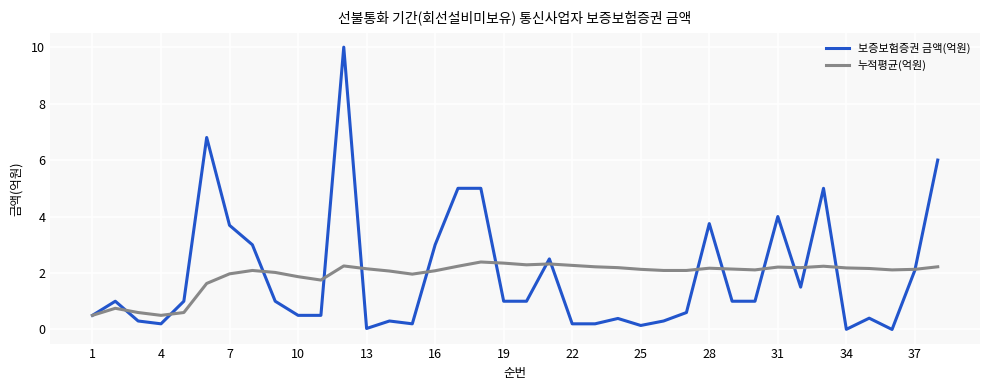

Which series has the widest spread of values?

보증보험증권 금액(억원)